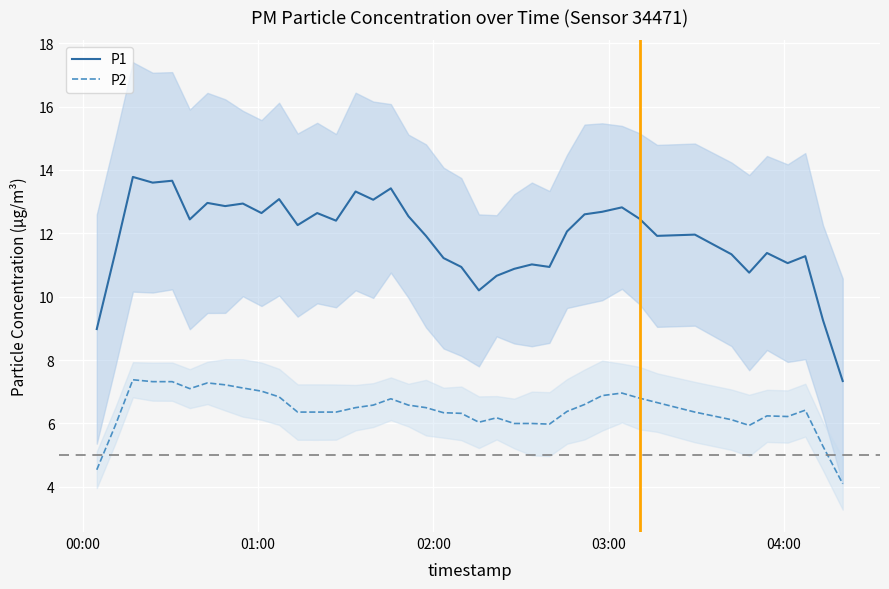

What is the value of the P1 point at the 34th from the left?

11.3